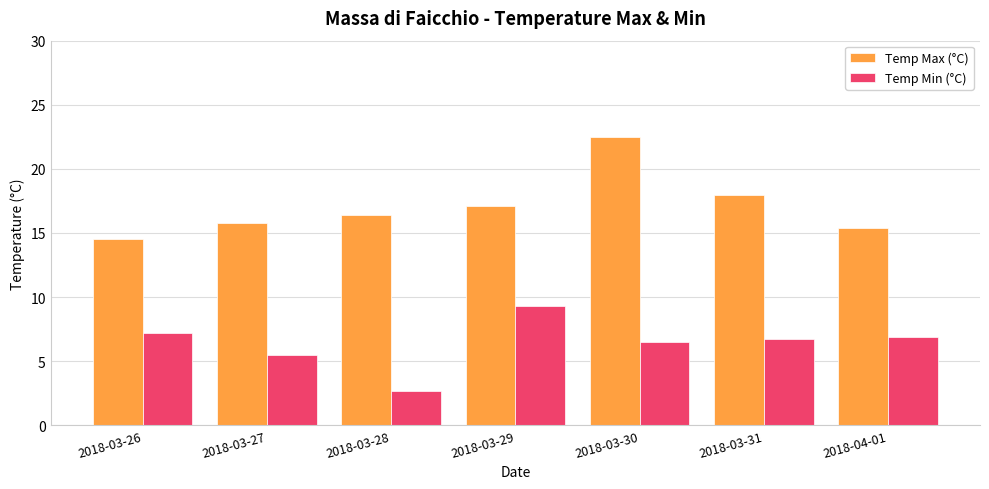

What is the difference between the highest and lowest values at 2018-03-30?

16.0